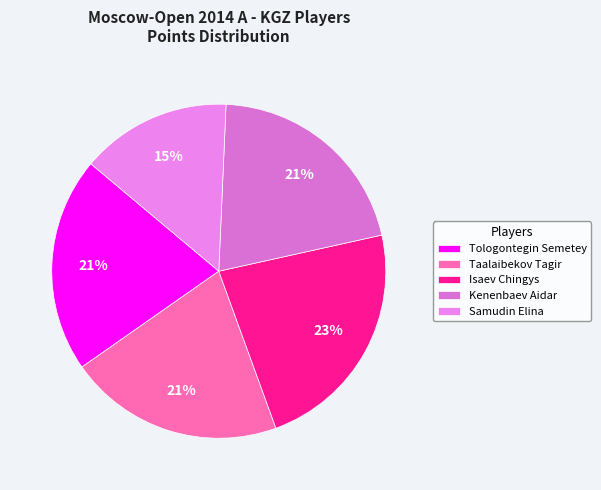

Which slice is the largest?

Isaev Chingys